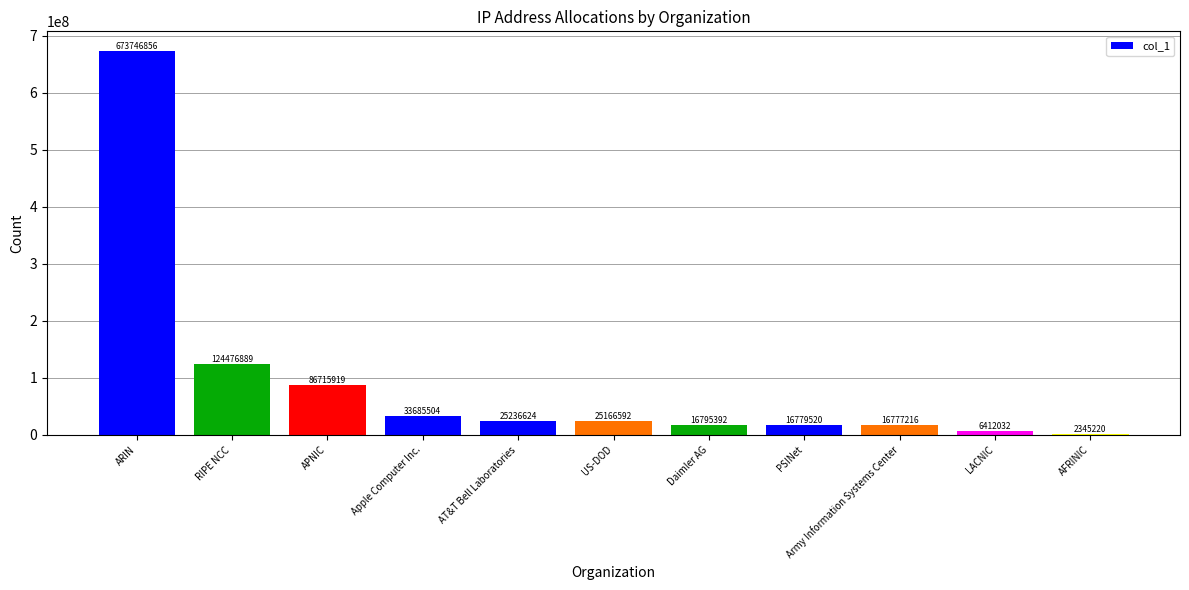

What is the label of the 6th bar from the left?

US-DOD